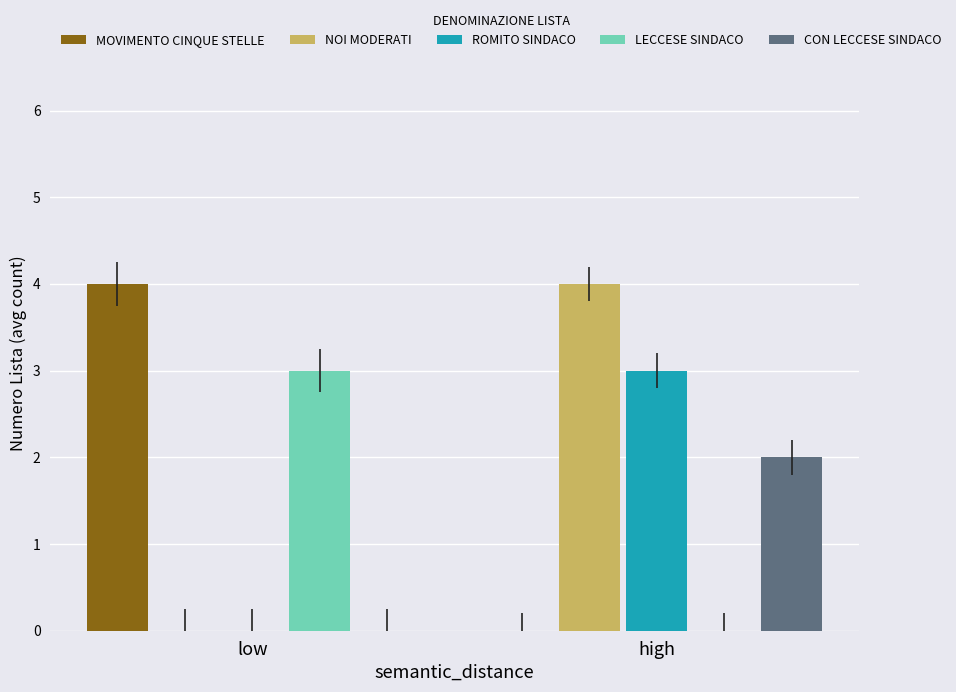

How many values in CON LECCESE SINDACO are above zero?

1